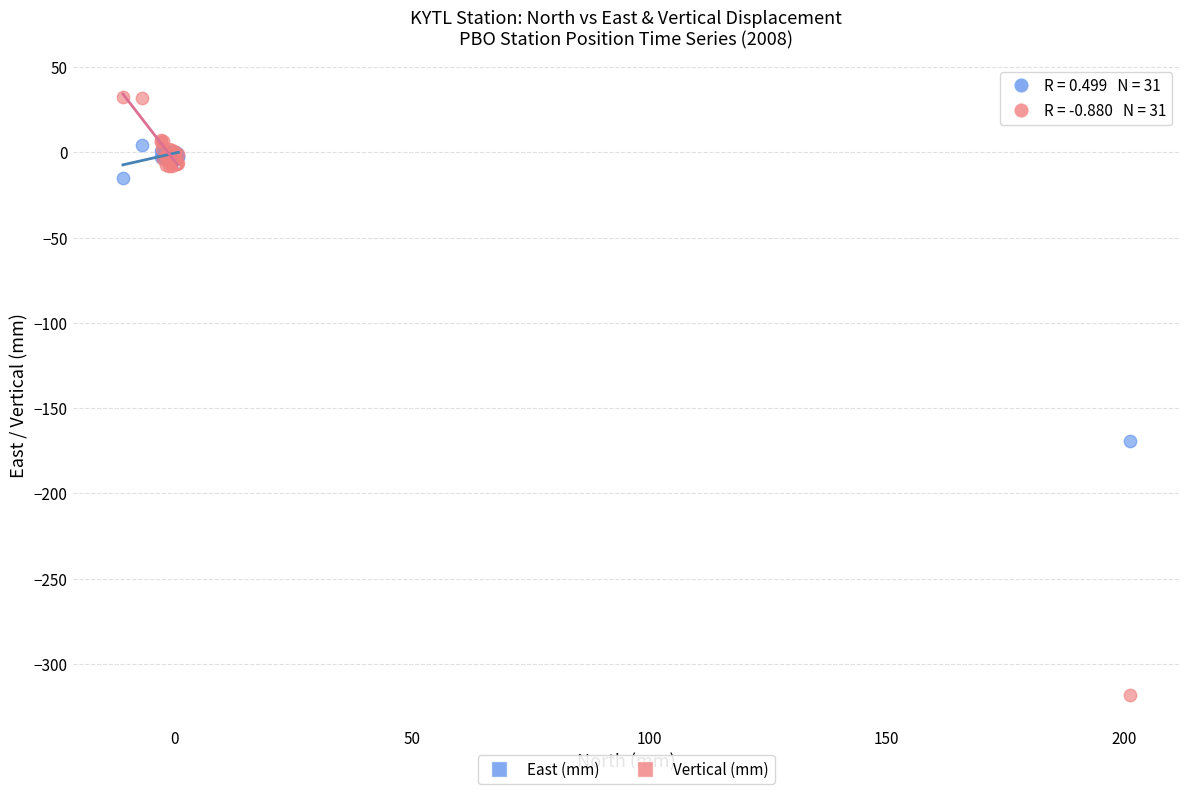

In the Vertical (mm) series, what Y value is closest to -142?

-7.9